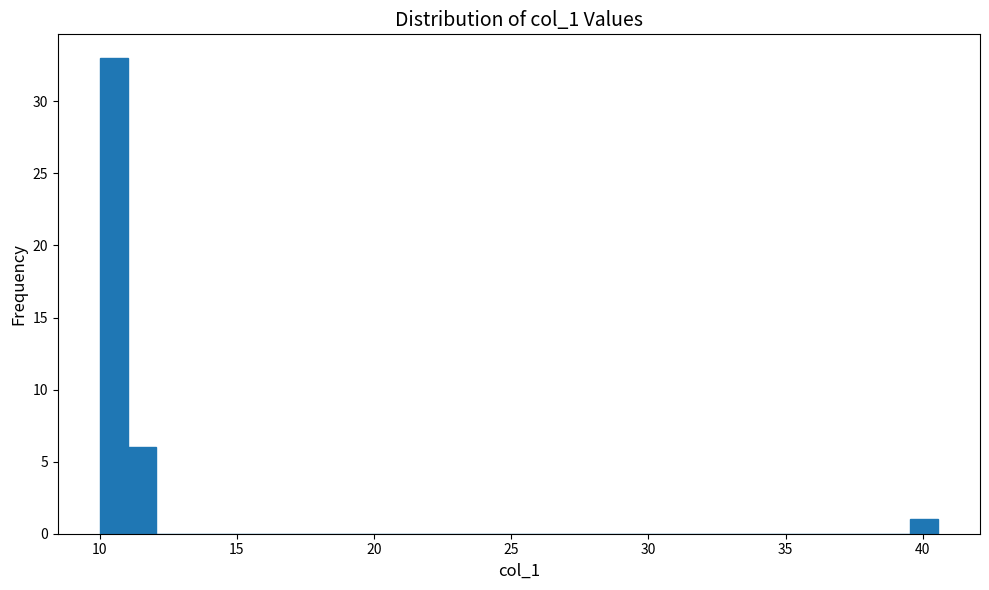

Around what value on the x-axis is the tallest bar? Give the approximate position of its centre, as read against the axis.

10.5